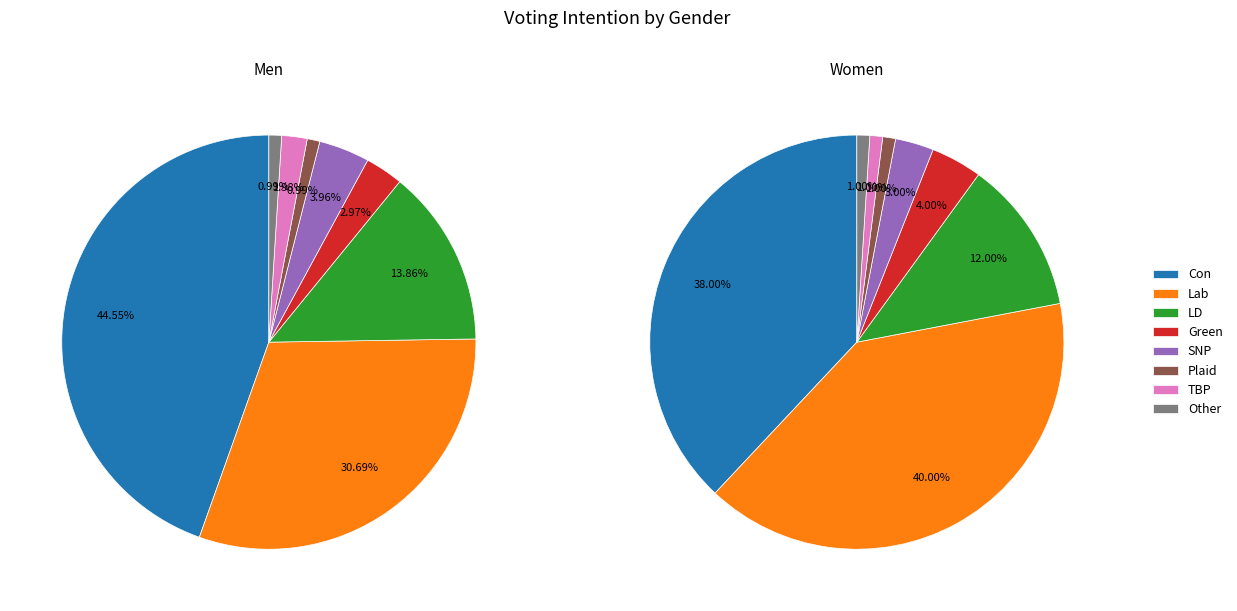

The Other slice represents 13% of the pie. True or false?

False